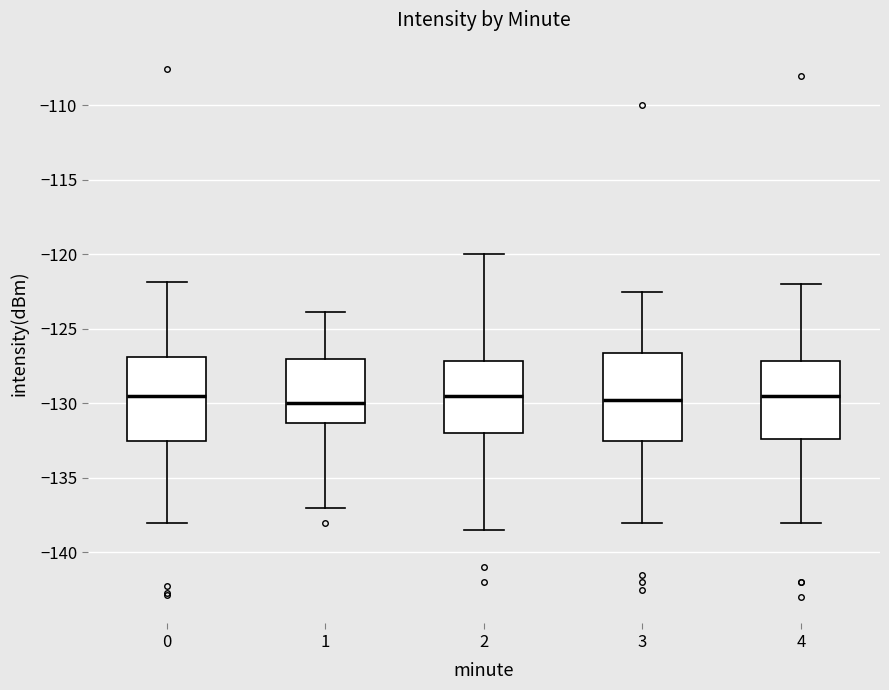

Reading left to right, read every box against the y-axis: the position of its median line, the range the box covers, and the ends of its whiskers. The values are not printed on the chart, so give them approximately, as read against the axis.

0: median -129.5, box -132.5 to -127.0, whiskers -138.0 to -122.0
1: median -130.0, box -131.5 to -127.0, whiskers -137.0 to -124.0
2: median -129.5, box -132.0 to -127.0, whiskers -138.5 to -120.0
3: median -129.5, box -132.5 to -126.5, whiskers -138.0 to -122.5
4: median -129.5, box -132.5 to -127.0, whiskers -138.0 to -122.0